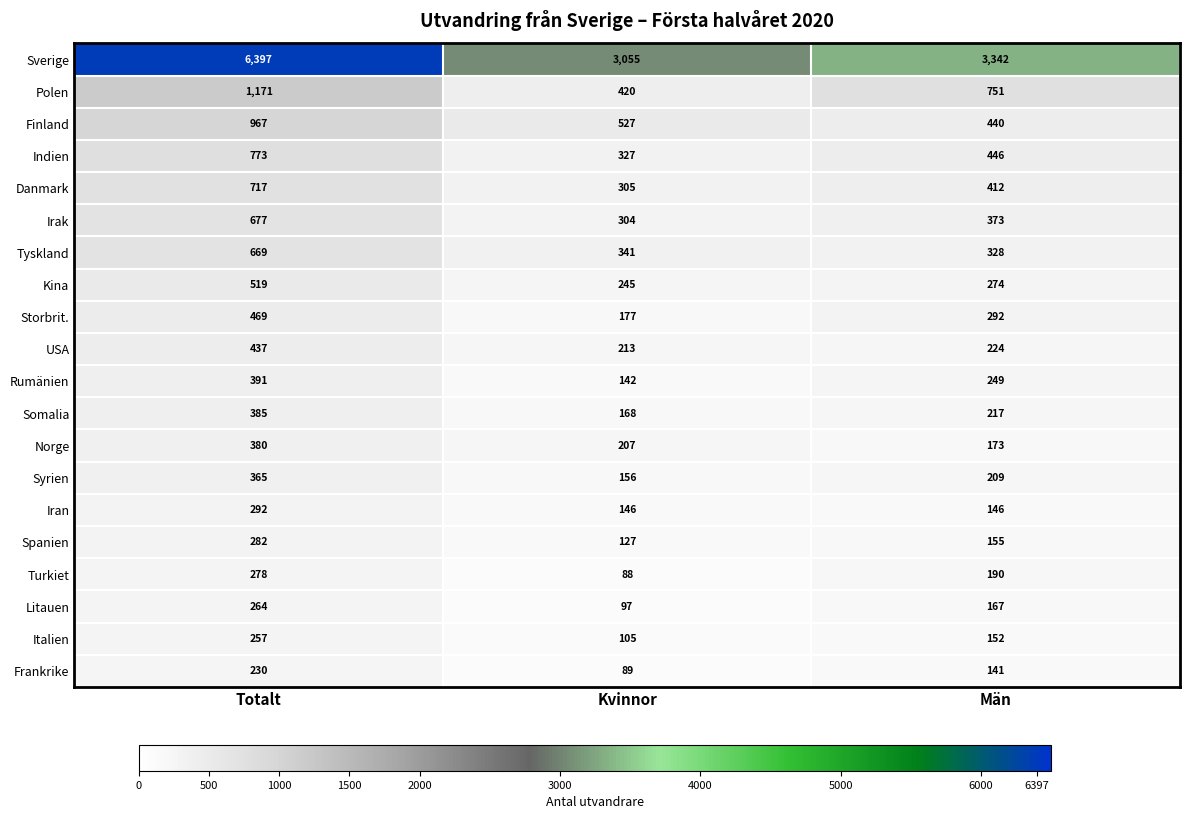

What is the sum of all Iran values?

584